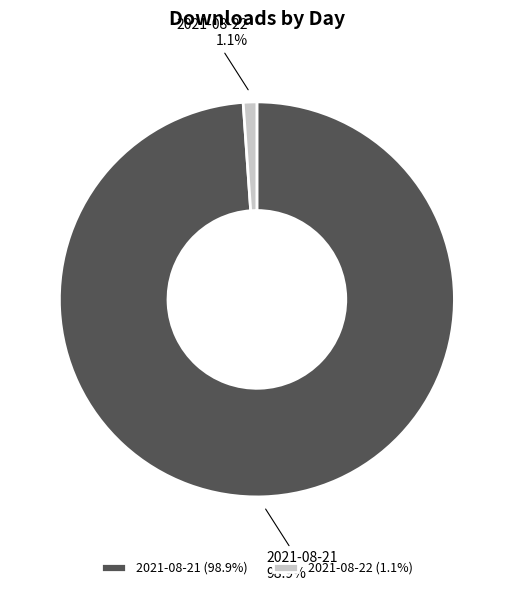

Which category has the smallest portion of the pie?

2021-08-22